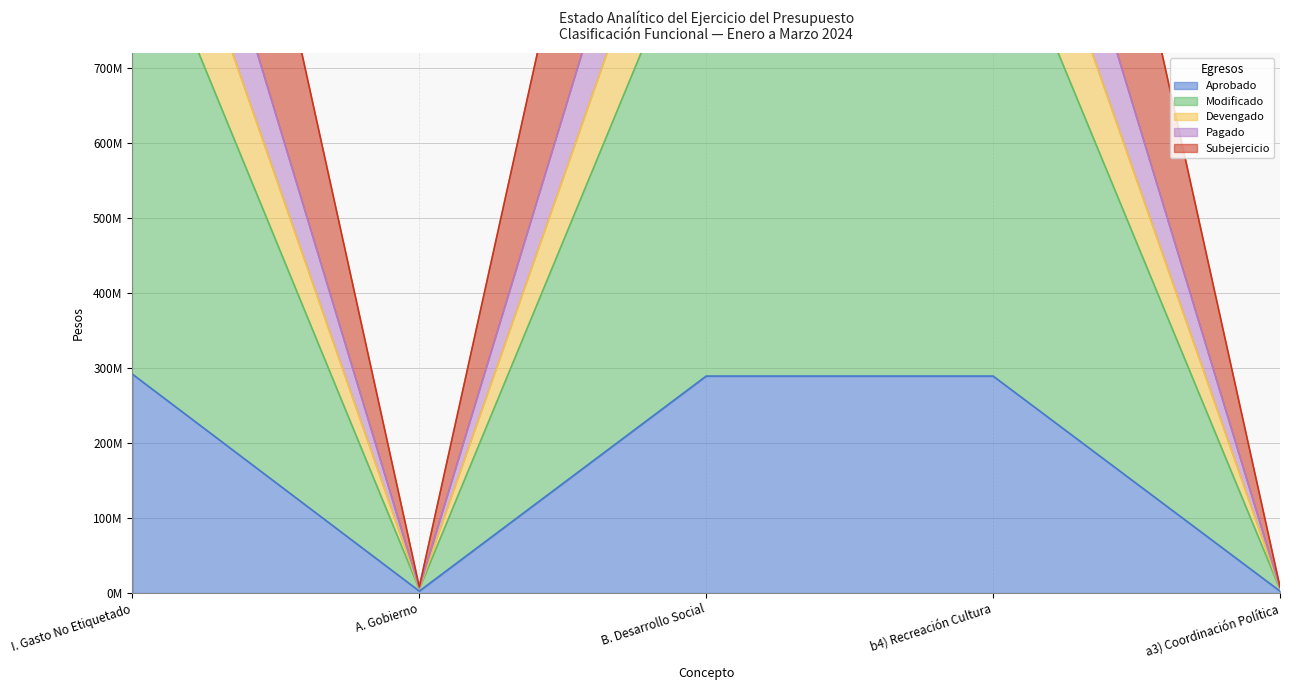

Does the chart display data point markers on the line(s)?

No